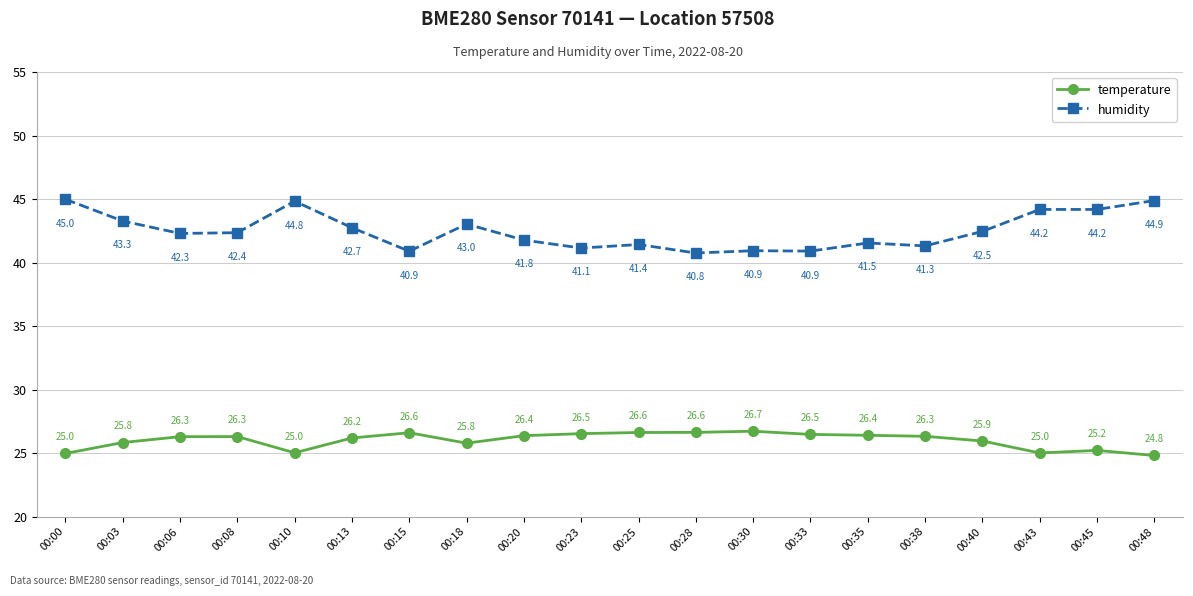

What is the spread (max minus min) of values at 00:43?

19.2